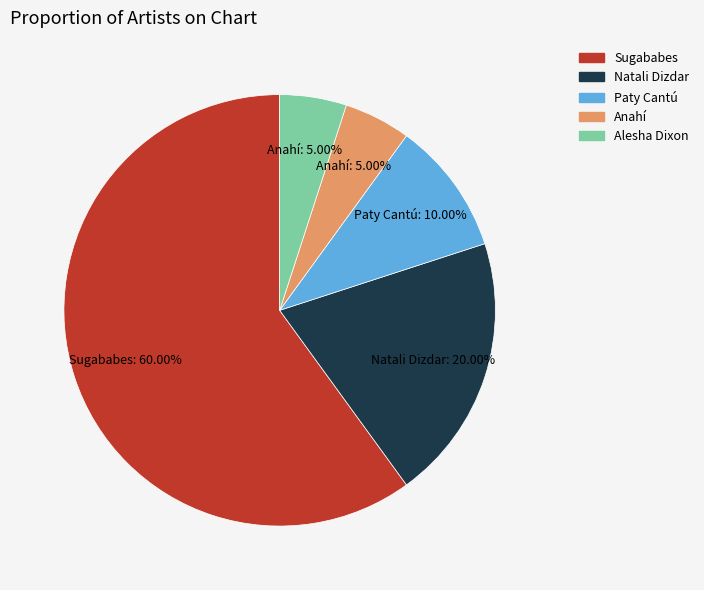

What is the largest slice in the pie chart?

Sugababes